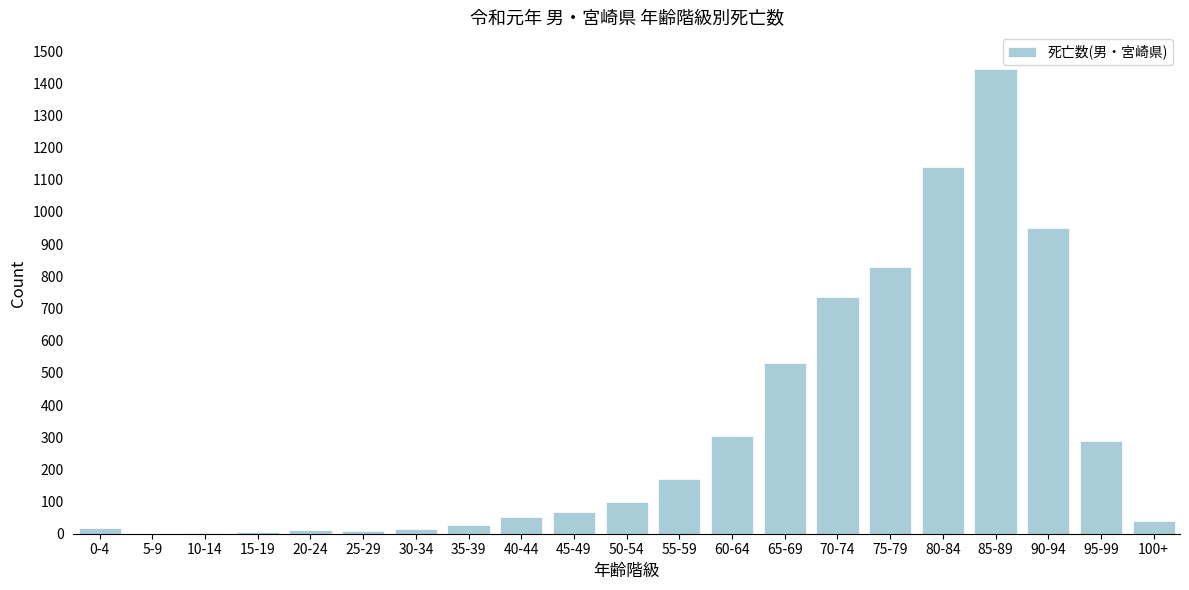

What is the sum of all values?

6732